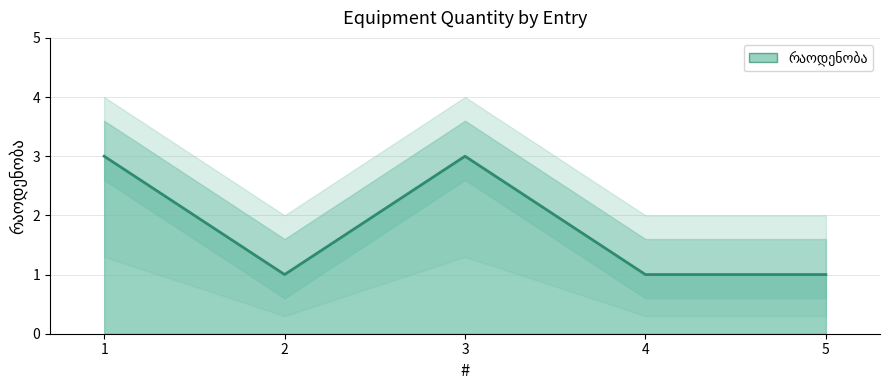

Reading right to left, list all the values displayed in this chart.

5=1	4=1	3=3	2=1	1=3